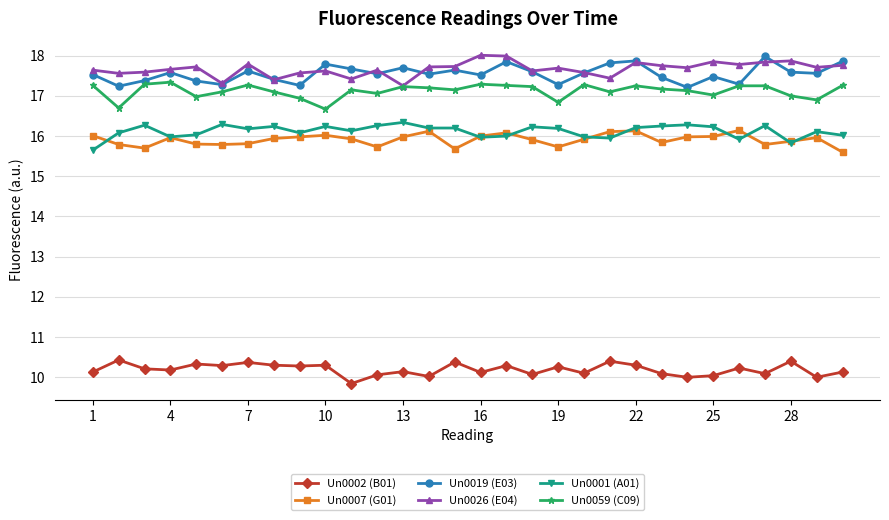

At how many categories does at least one series exceed 9?

30